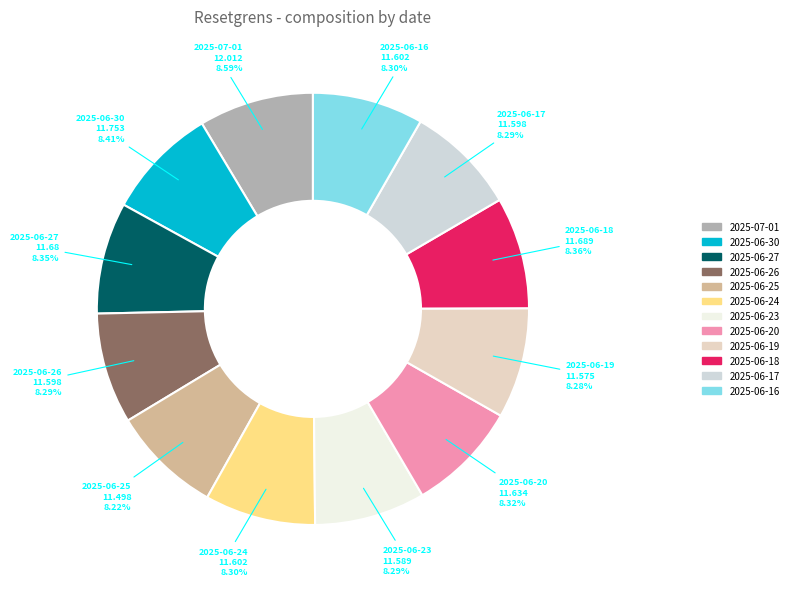

Approximately how many times larger is the value at 2025-06-26 compared to 2025-06-23?

1.0